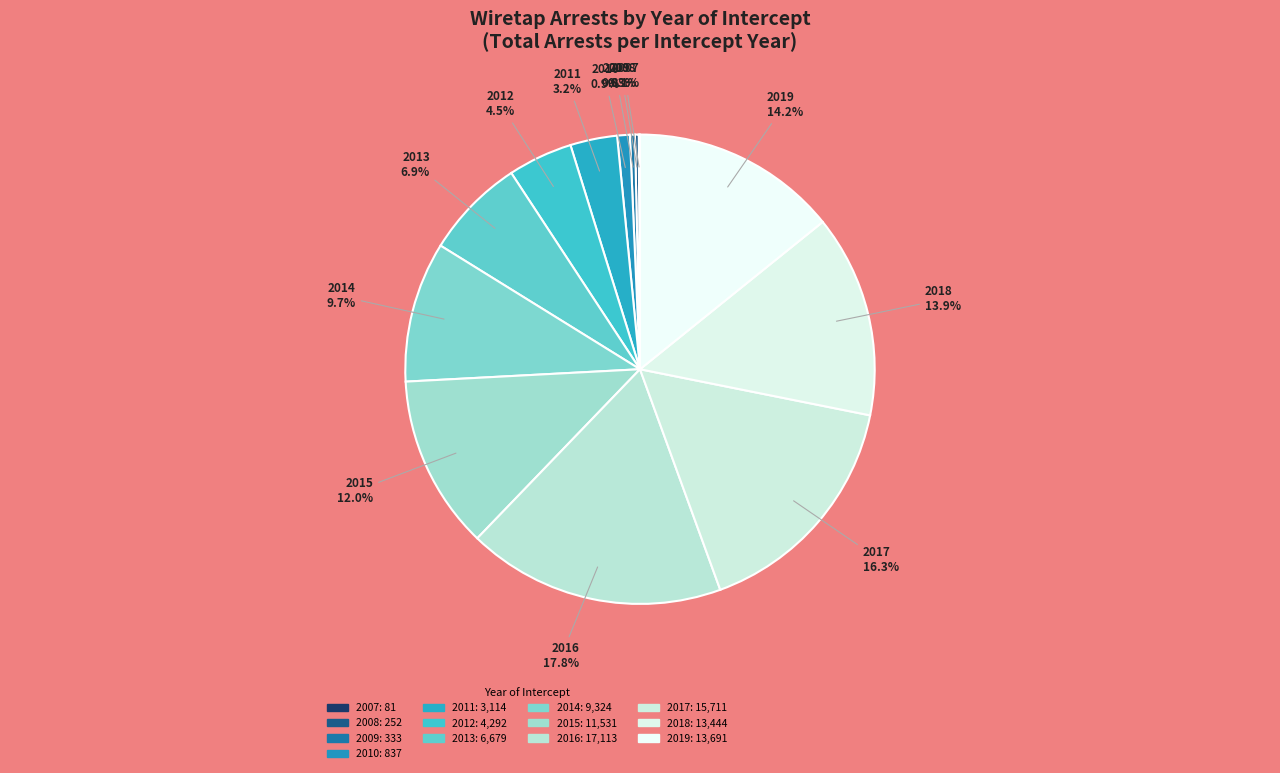

Is it true that 2019 is 29% of the pie?

False